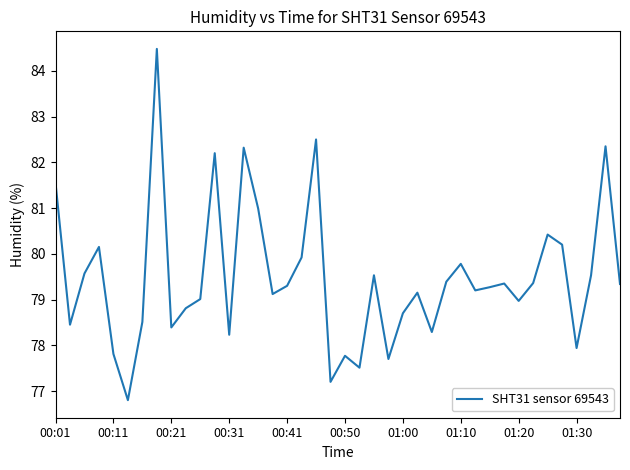

What is the maximum value shown in the chart?

84.5